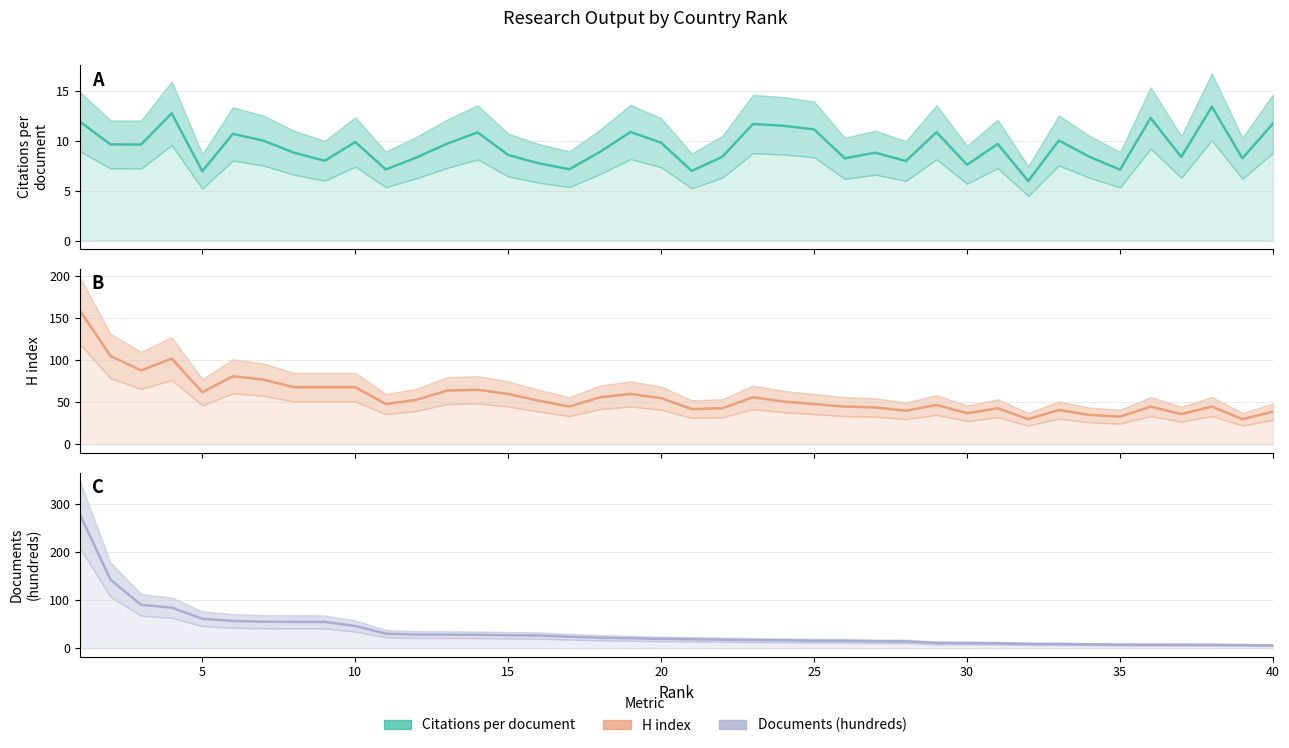

At how many categories does at least one series exceed 137?

2